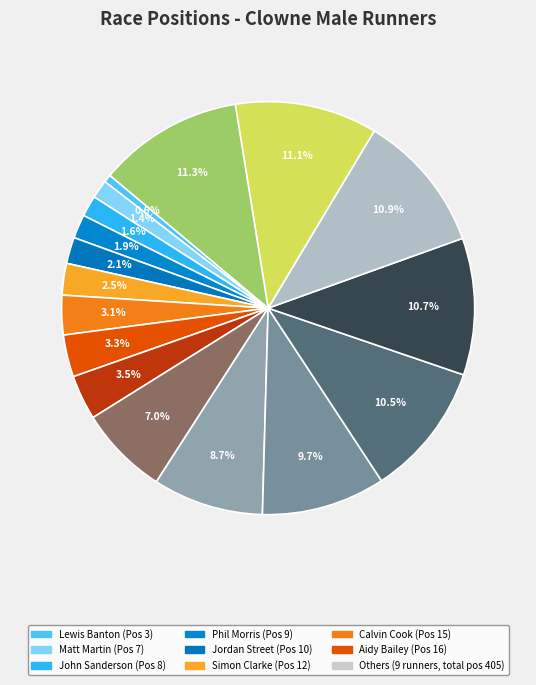

How many slices are in this pie chart?

17